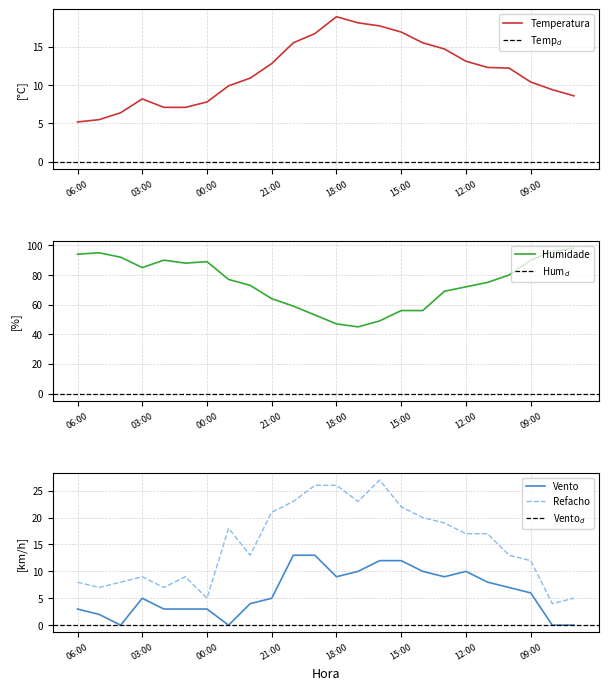

Is this an area chart (filled region under the line)?

No